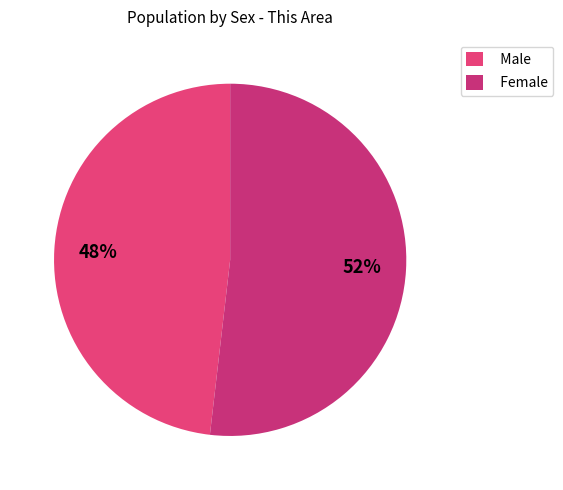

What percentage is the Female slice, to the nearest percent?

52%